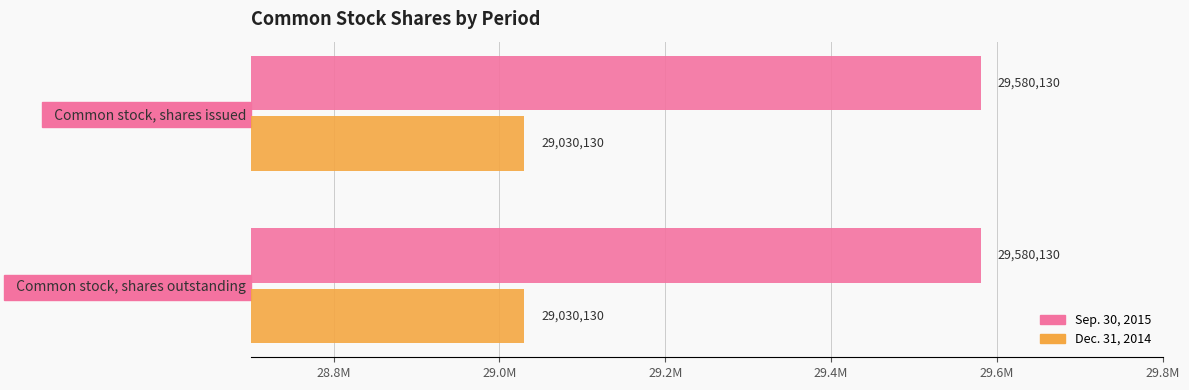

What position from the right is Common stock, shares outstanding?

1